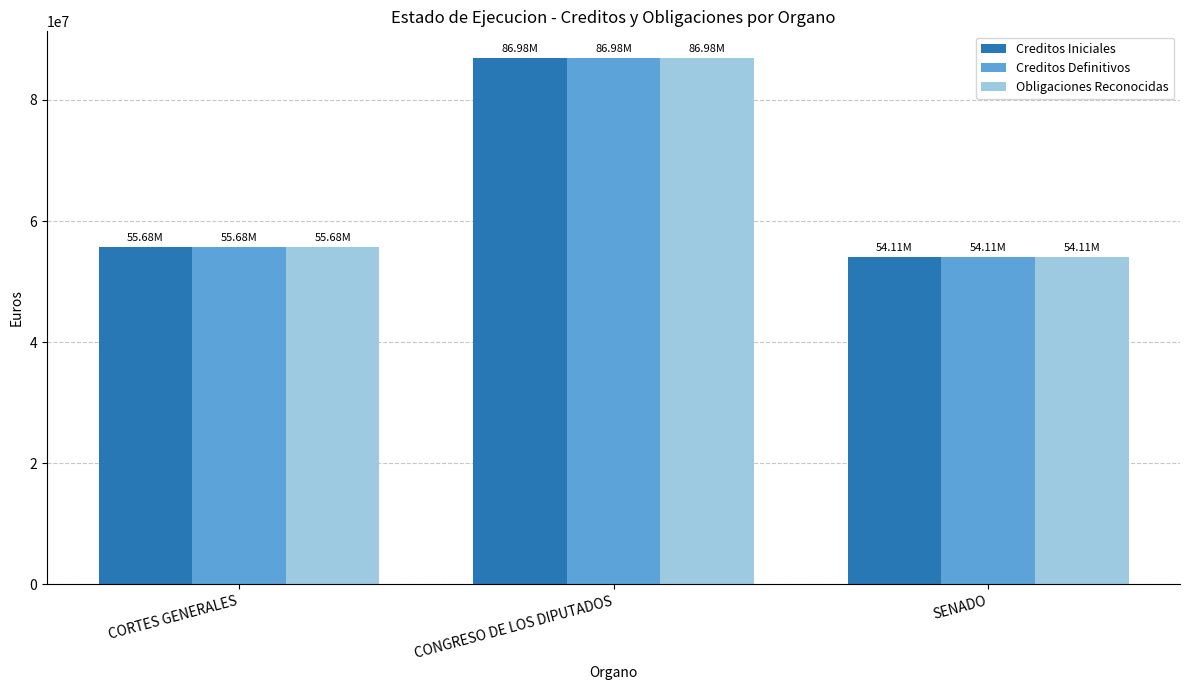

Is the value of Creditos Definitivos at SENADO greater than the value of Obligaciones Reconocidas at CORTES GENERALES?

No